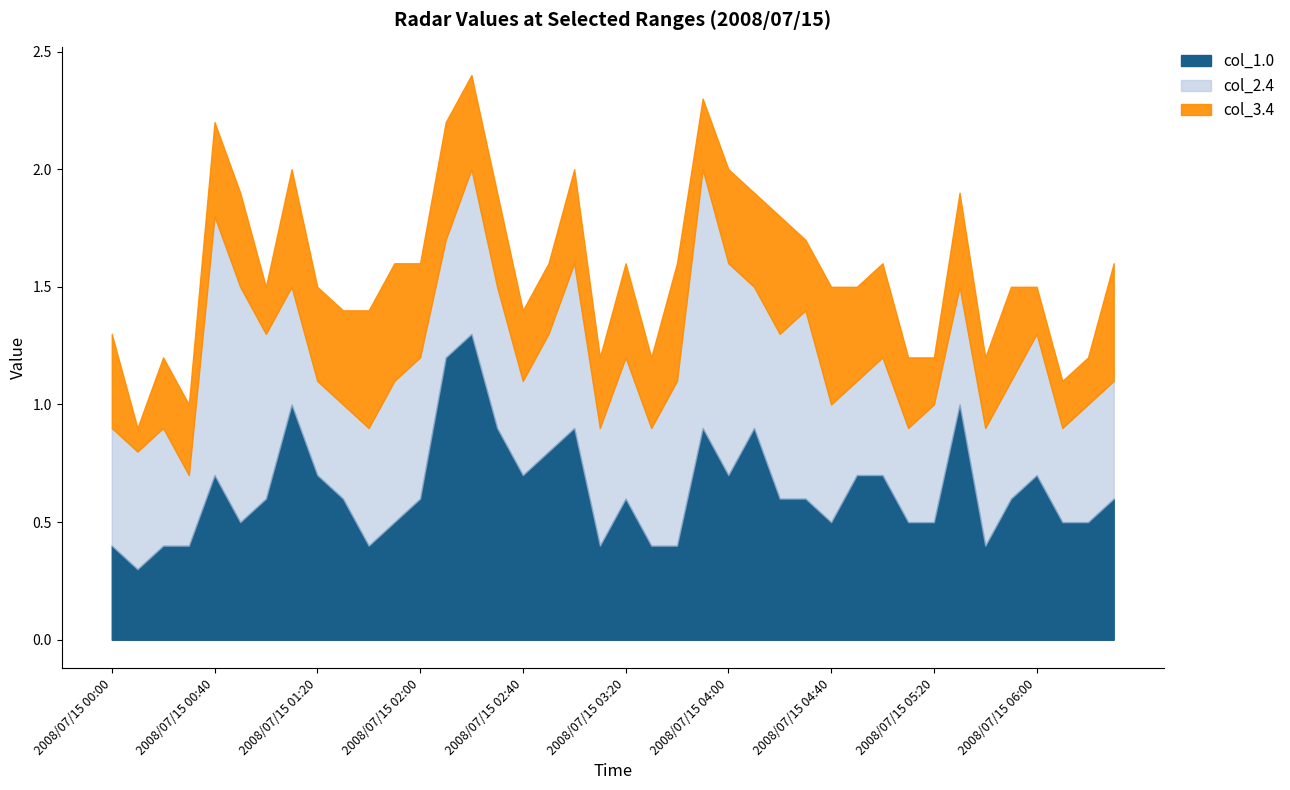

What is the lowest value of the col_1.0 series?

0.3